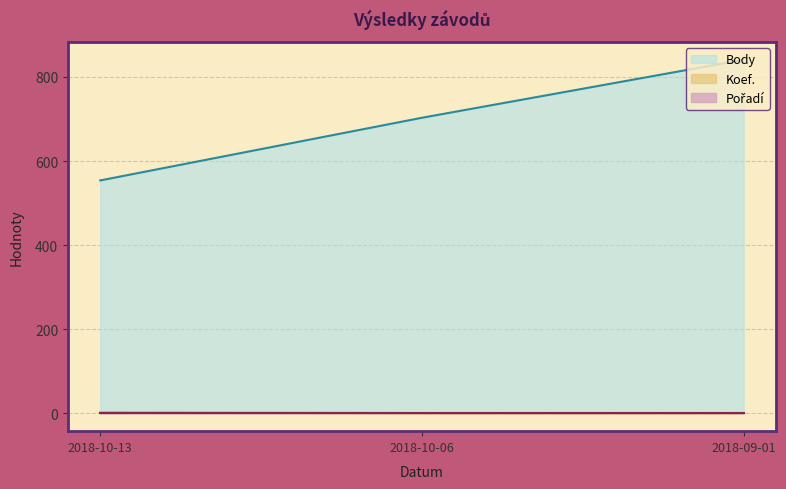

What is the lowest value of the Body series?

554